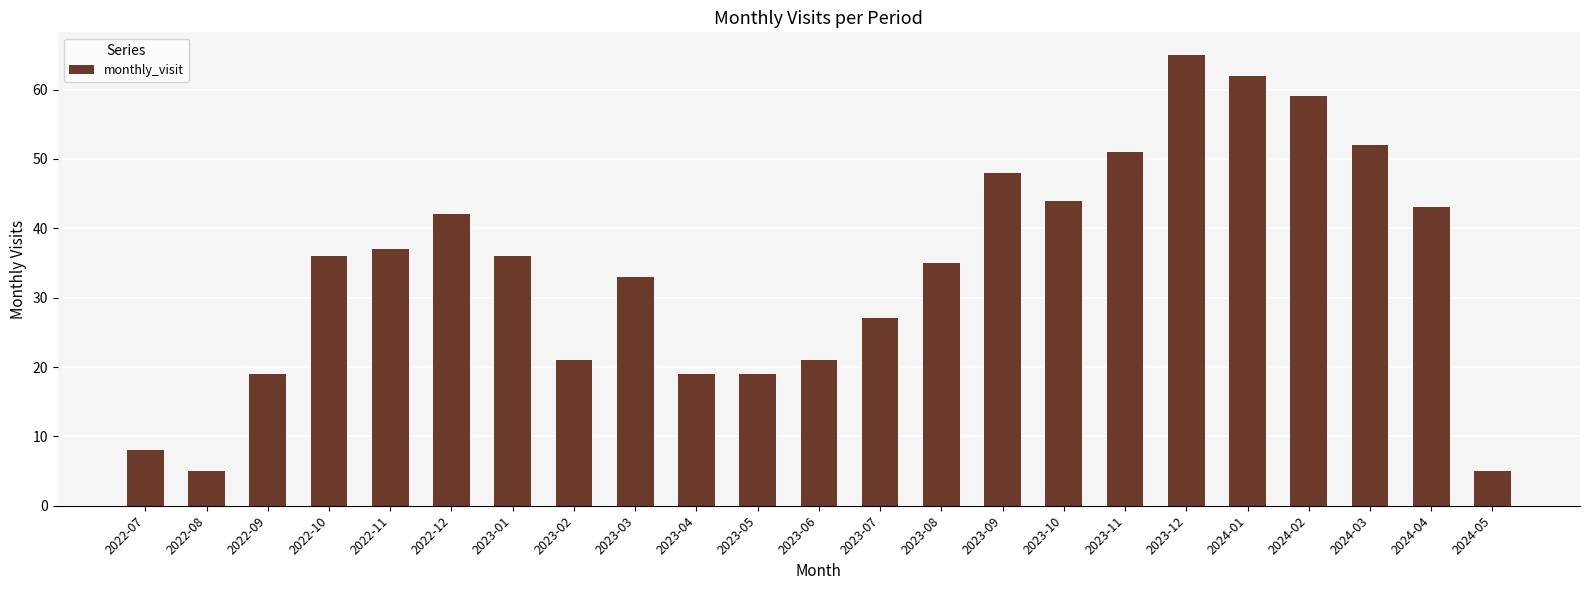

Reading left to right, transcribe all the data shown in this chart.

2022-07=8	2022-08=5	2022-09=19	2022-10=36	2022-11=37	2022-12=42	2023-01=36	2023-02=21	2023-03=33	2023-04=19	2023-05=19	2023-06=21	2023-07=27	2023-08=35	2023-09=48	2023-10=44	2023-11=51	2023-12=65	2024-01=62	2024-02=59	2024-03=52	2024-04=43	2024-05=5